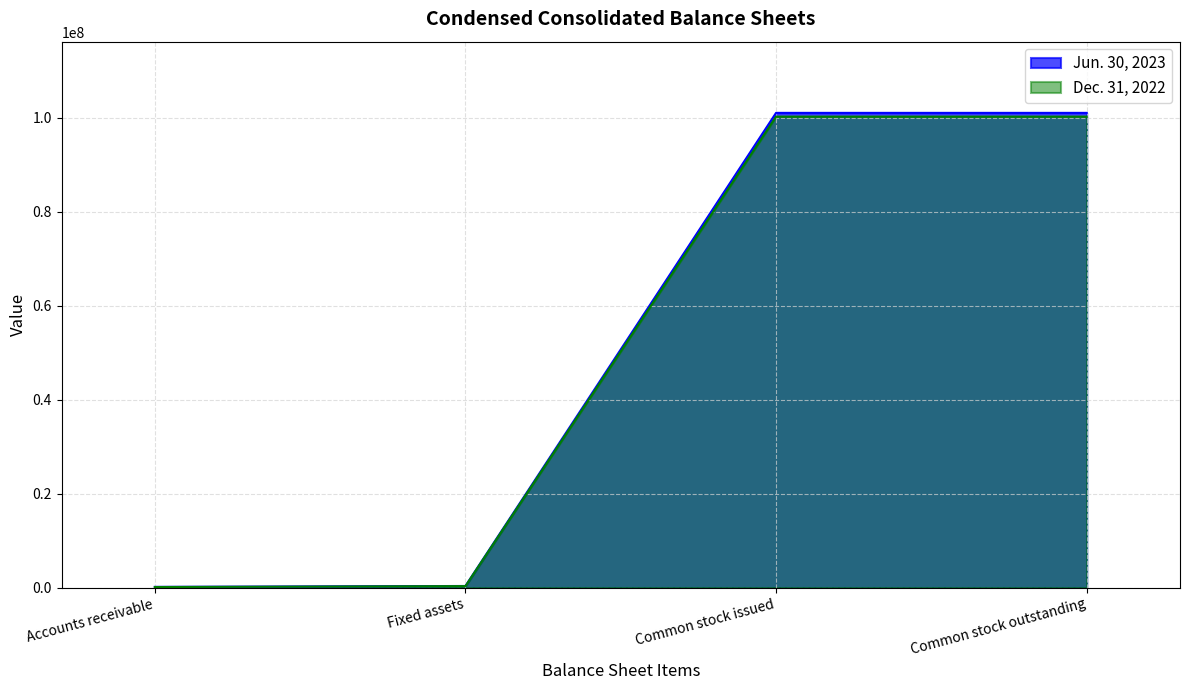

What is the label of the 3rd point from the right?

Fixed assets